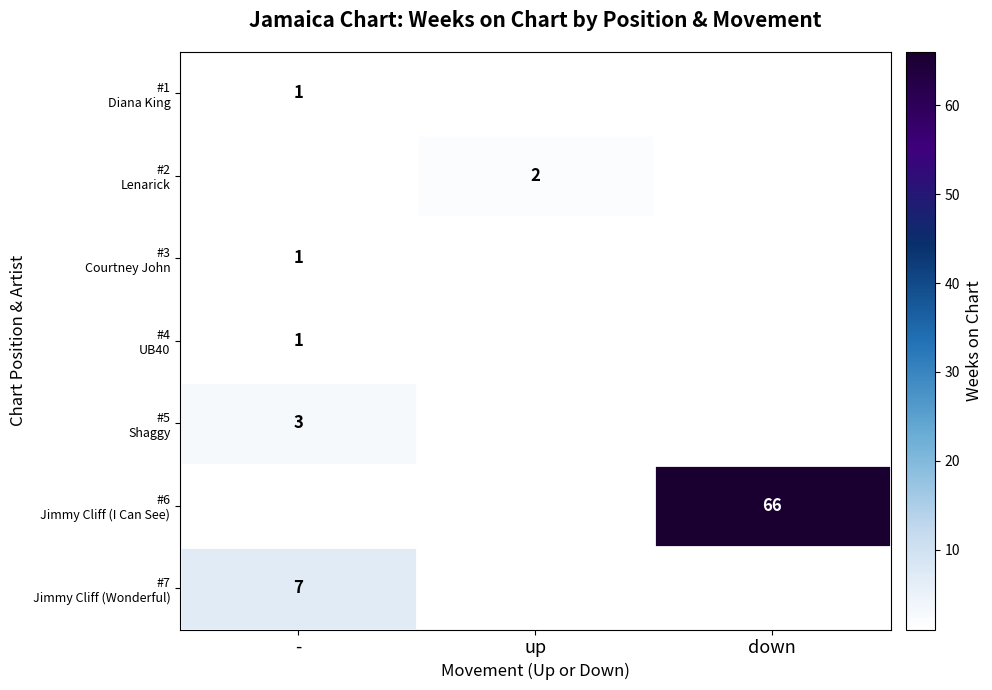

How many positive values does the #1 Diana King series have?

1